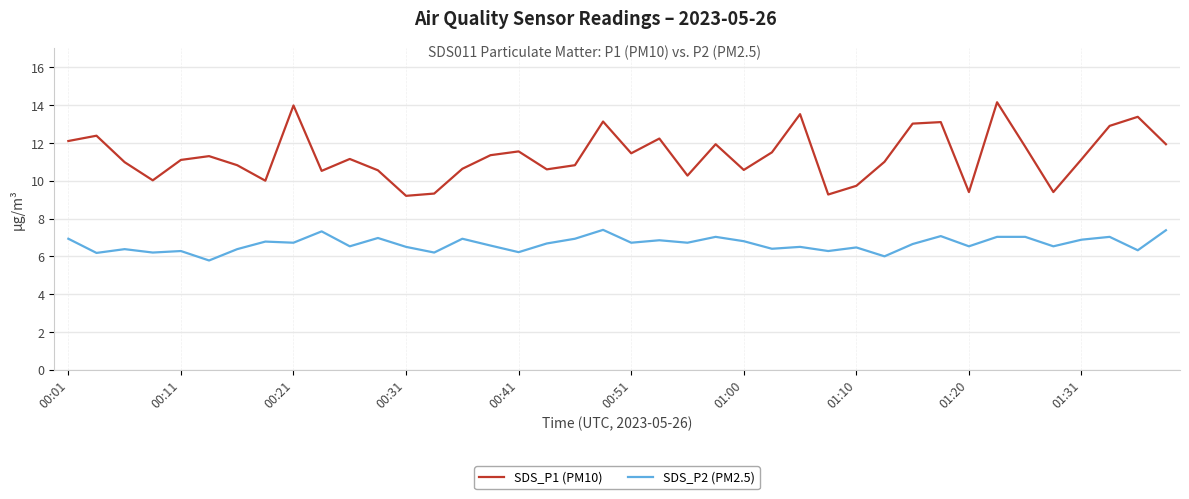

Which series has the largest total across all categories?

SDS_P1 (PM10)